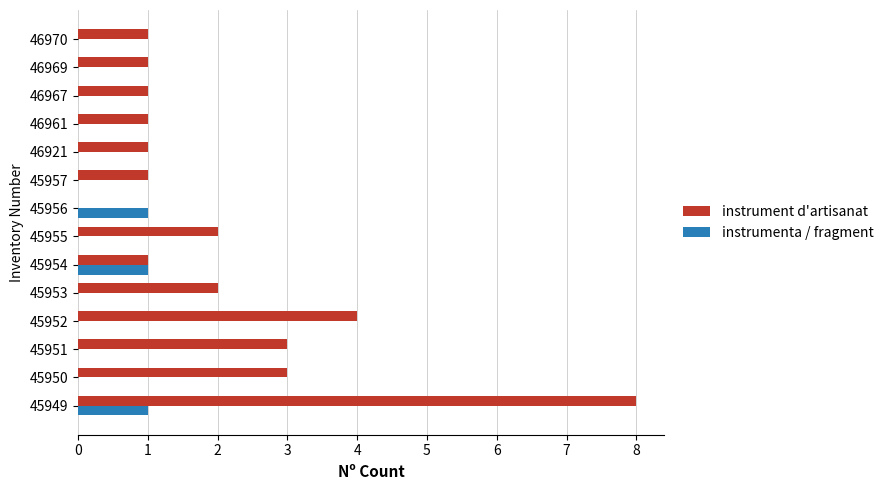

Which series has the largest total across all categories?

instrument d'artisanat